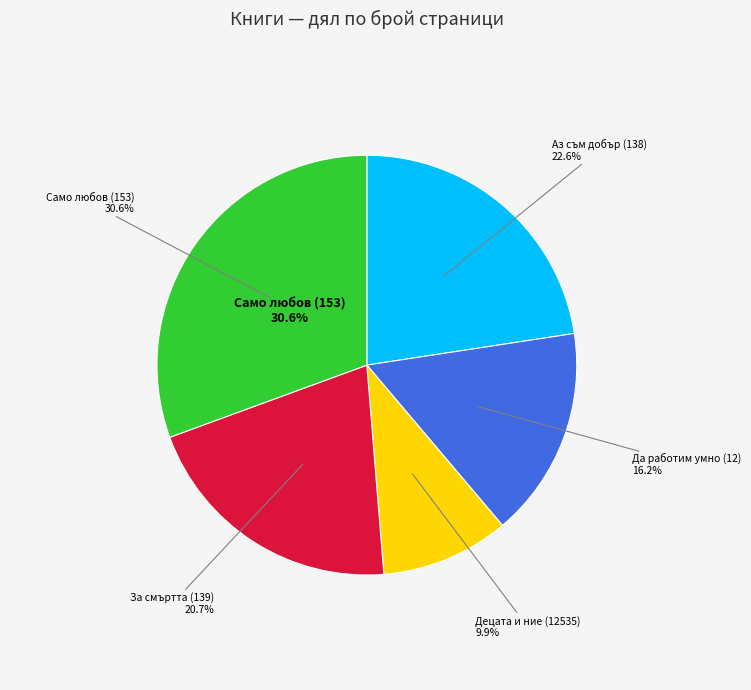

Is there any slice that represents more than half of the pie?

No